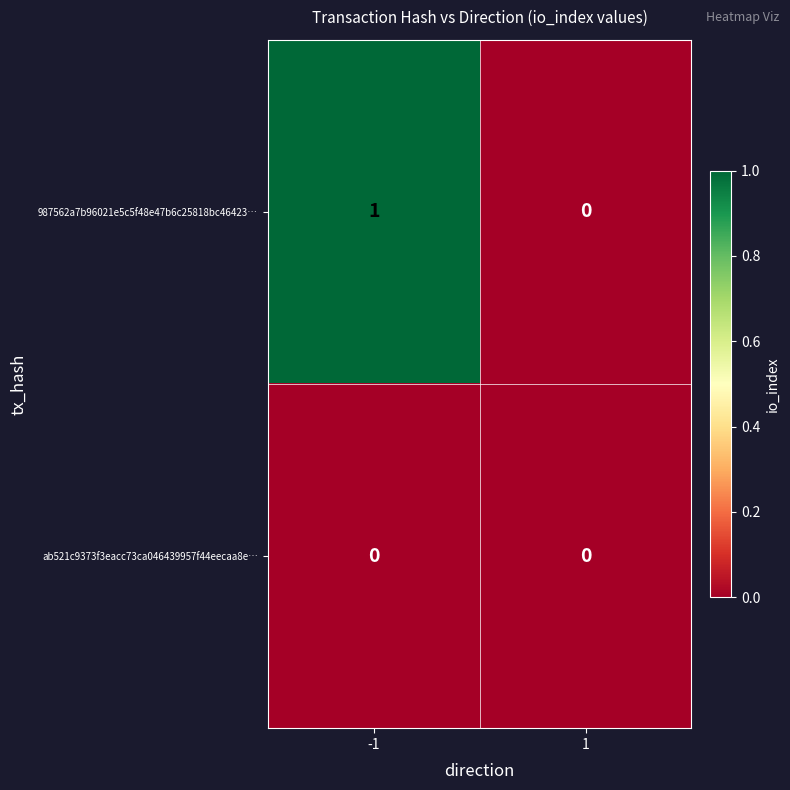

True or false: 987562a7b96021e5c5f48e47b6c25818bc46423… has a value of 0 at 1.

True